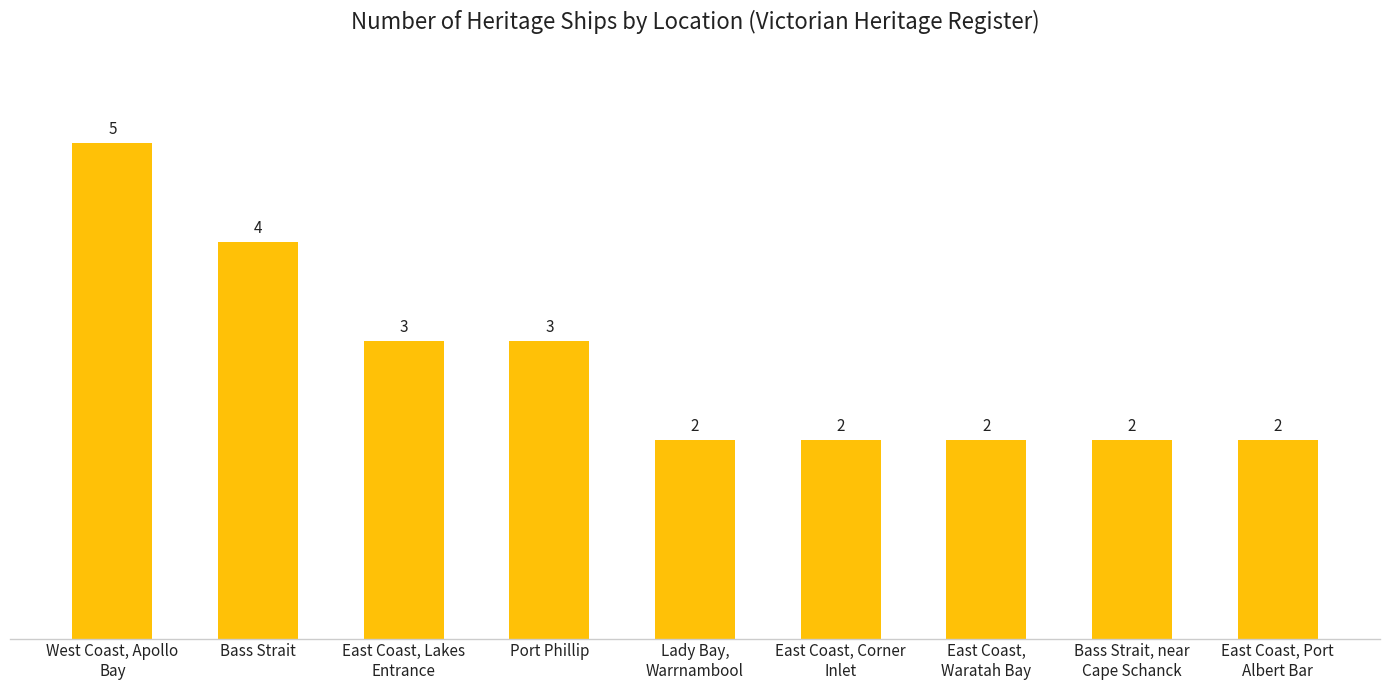

What is the average value?

3